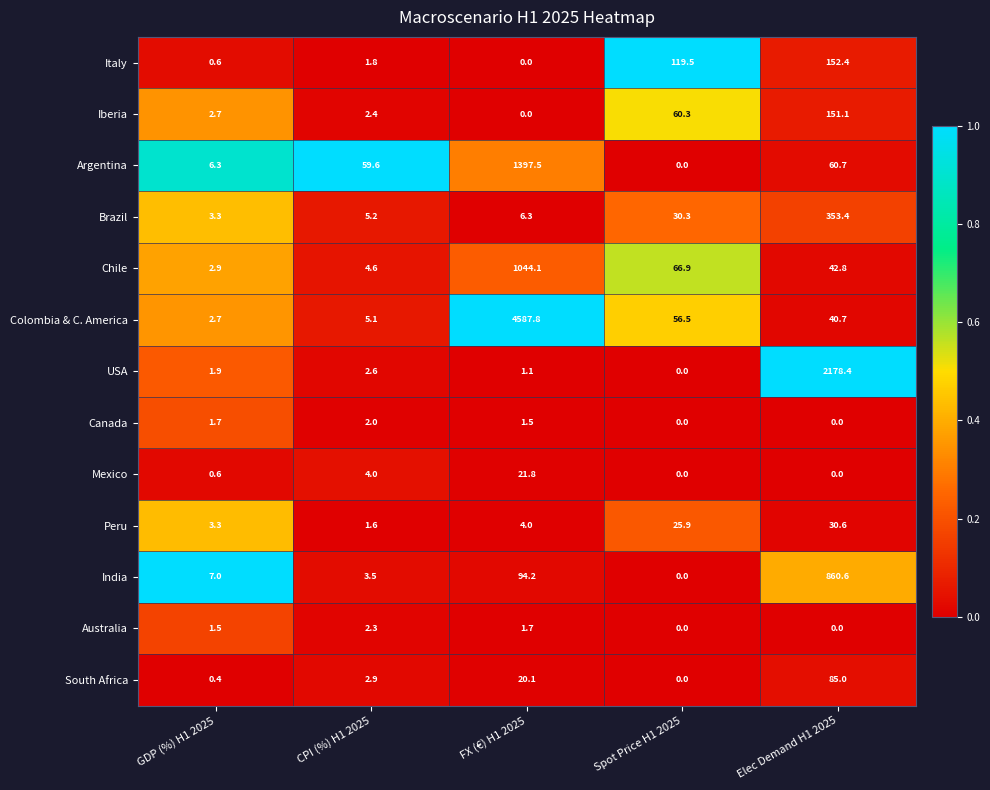

How many data points in Chile are above 42?

3